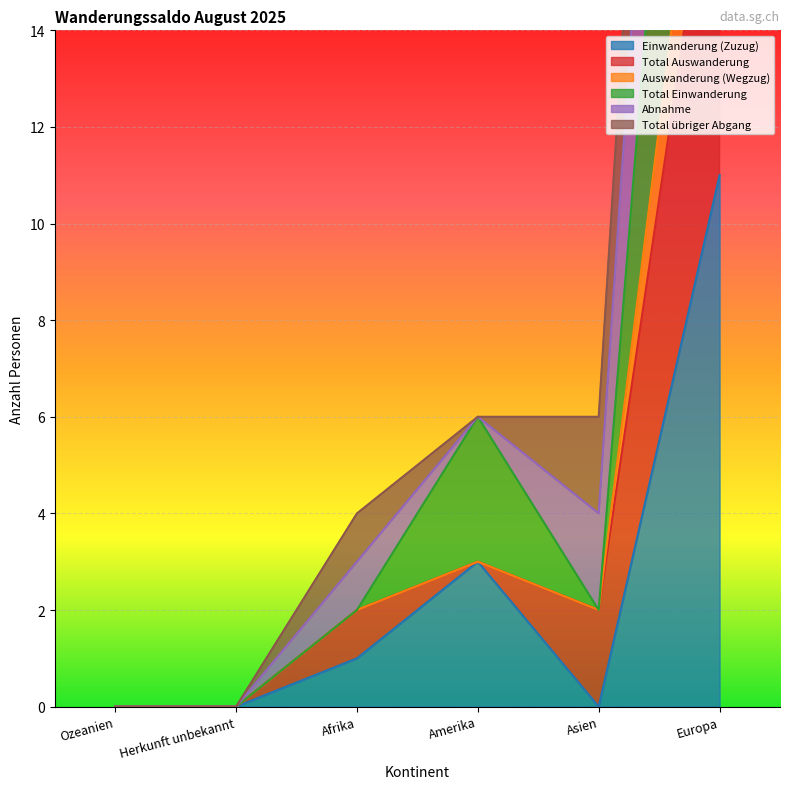

Where is Einwanderung (Zuzug) nearest to the value 5?

Amerika